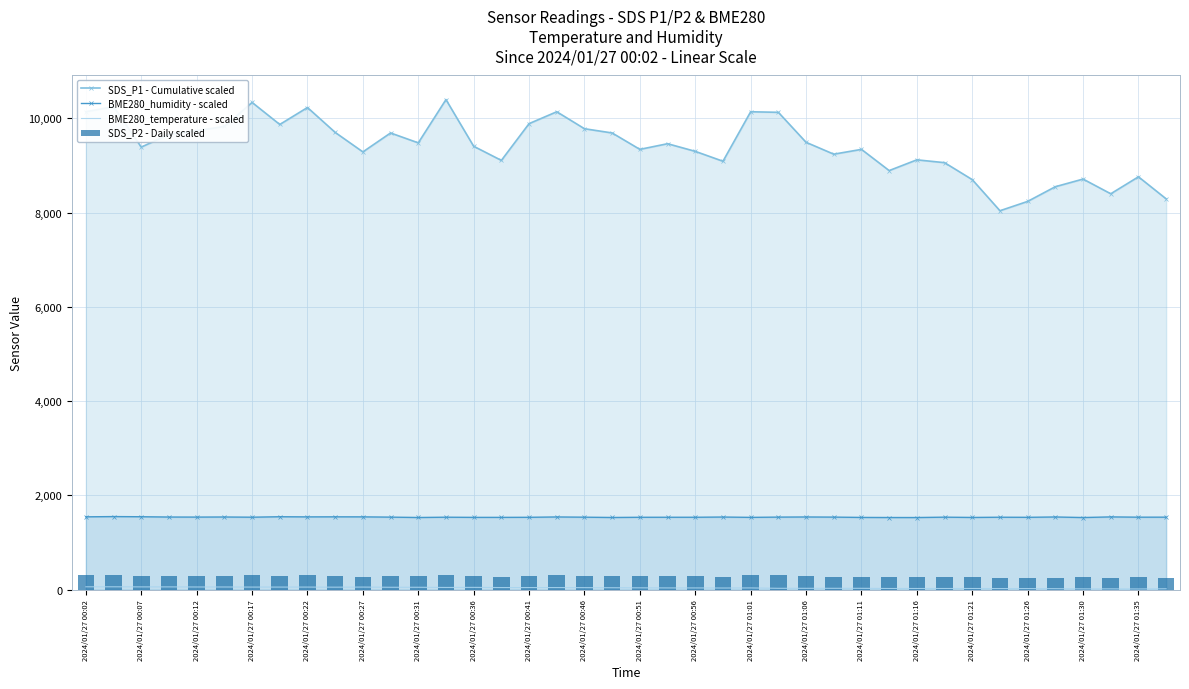

True or false: BME280_humidity - scaled and SDS_P1 - Cumulative scaled cross at least once.

False